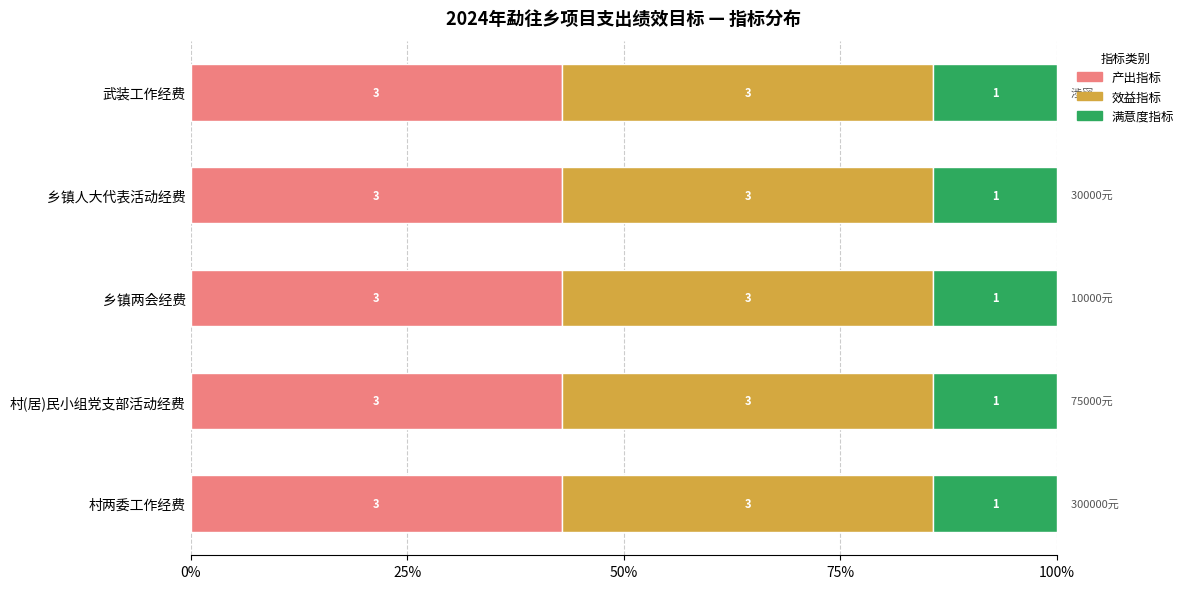

What are all the series names shown in the legend?

产出指标, 效益指标, 满意度指标